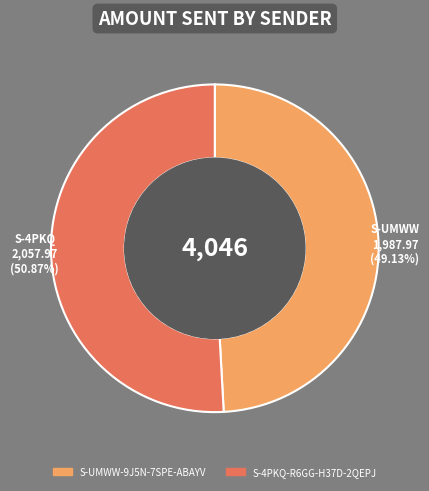

To the nearest percent, what percentage of the pie is S-4PKQ-R6GG-H37D-2QEPJ?

51%